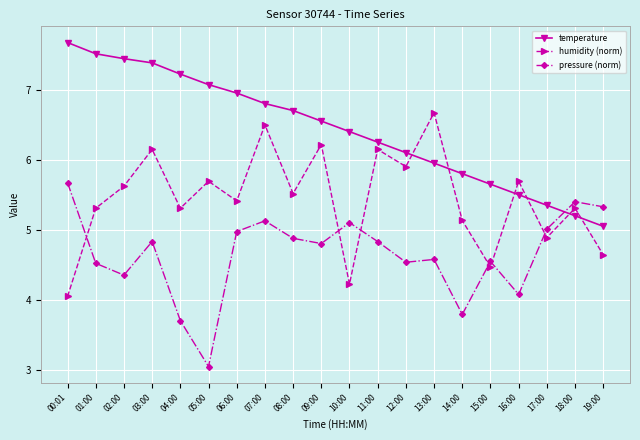

Which series has the largest total across all categories?

temperature